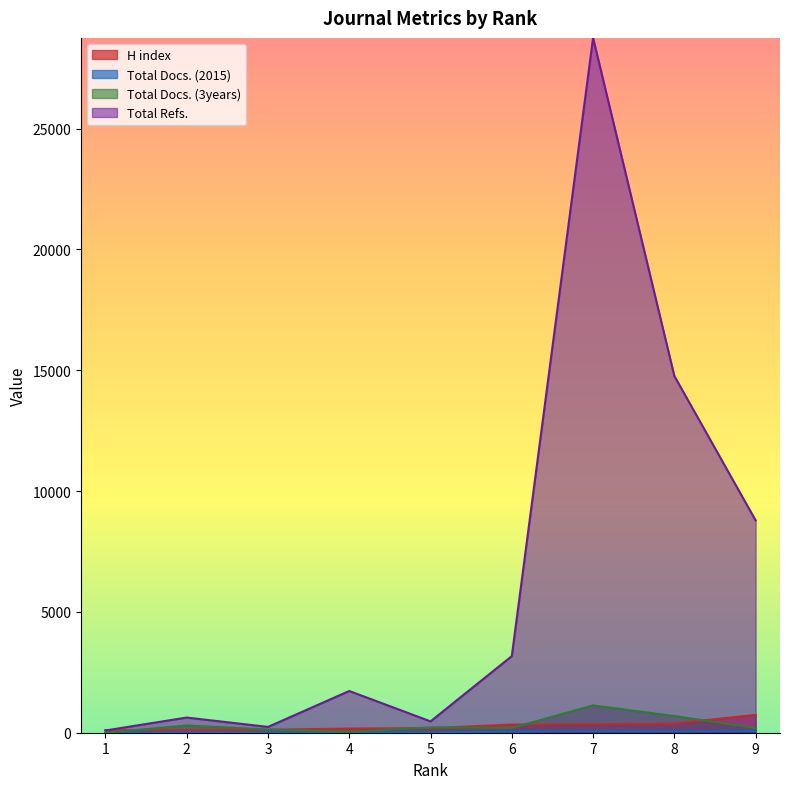

Reading right to left, what are all the values shown in this chart?

H index: 739	384	351	339	188	173	124	109	104
Total Docs. (2015): 79	58	65	49	16	26	14	18	6
Total Docs. (3years): 194	692	1131	198	222	39	132	300	0
Total Refs.: 8787	14765	28756	3170	469	1727	240	628	93